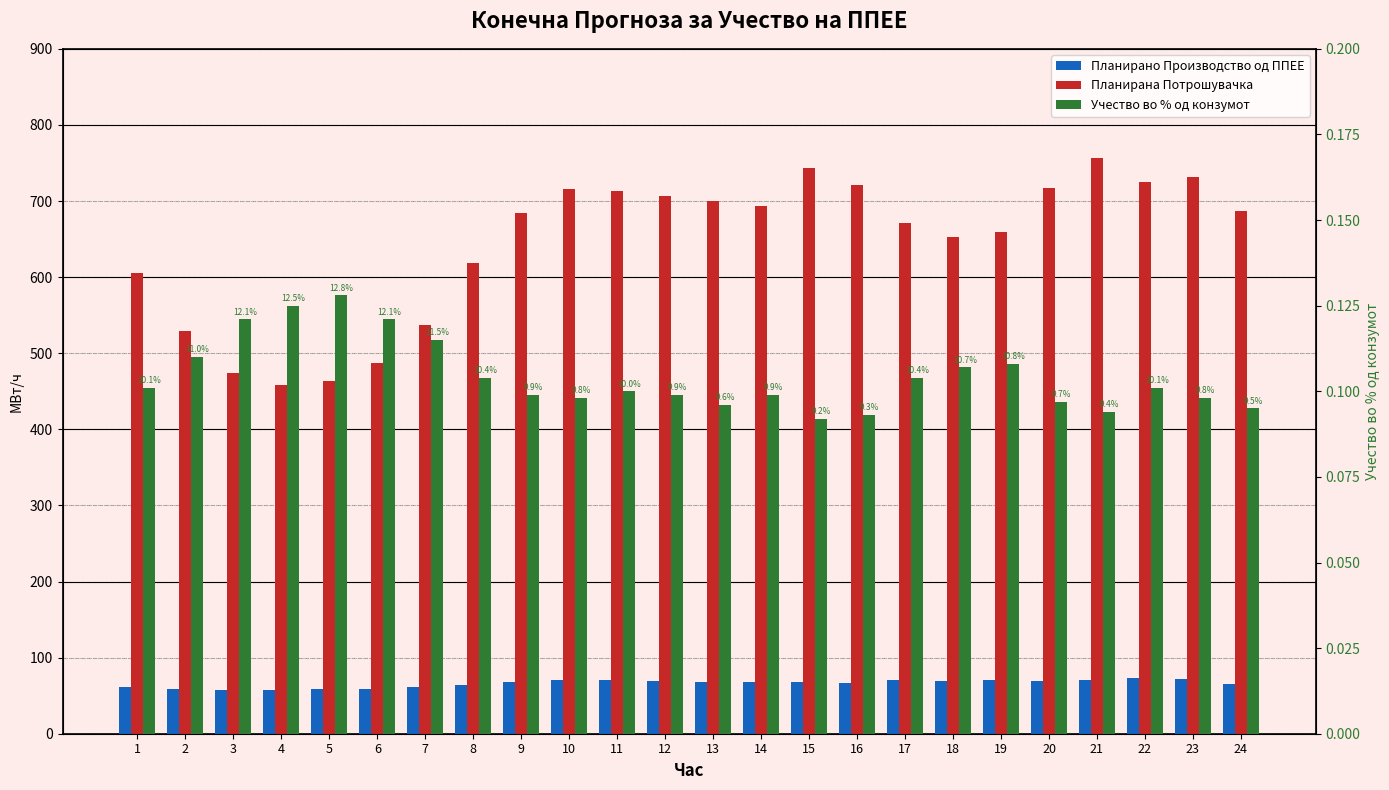

At which label does Планирана Потрошувачка first exceed 687?

10